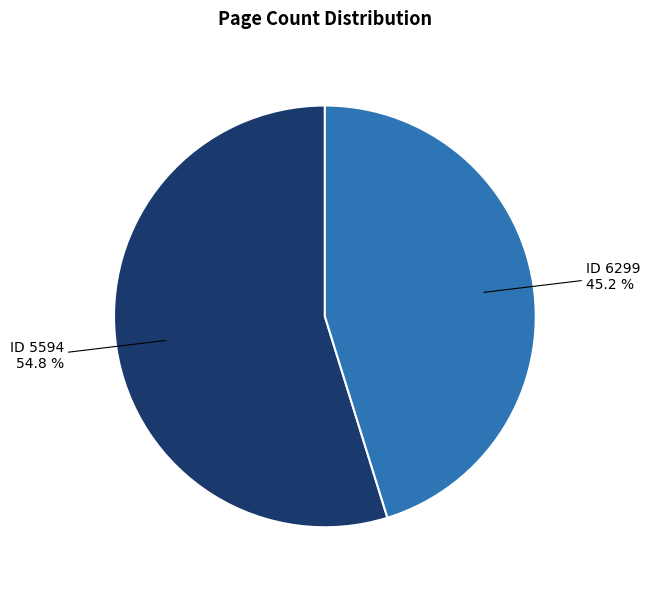

Do ID 6299 and ID 5594 together represent more than half of the pie?

Yes